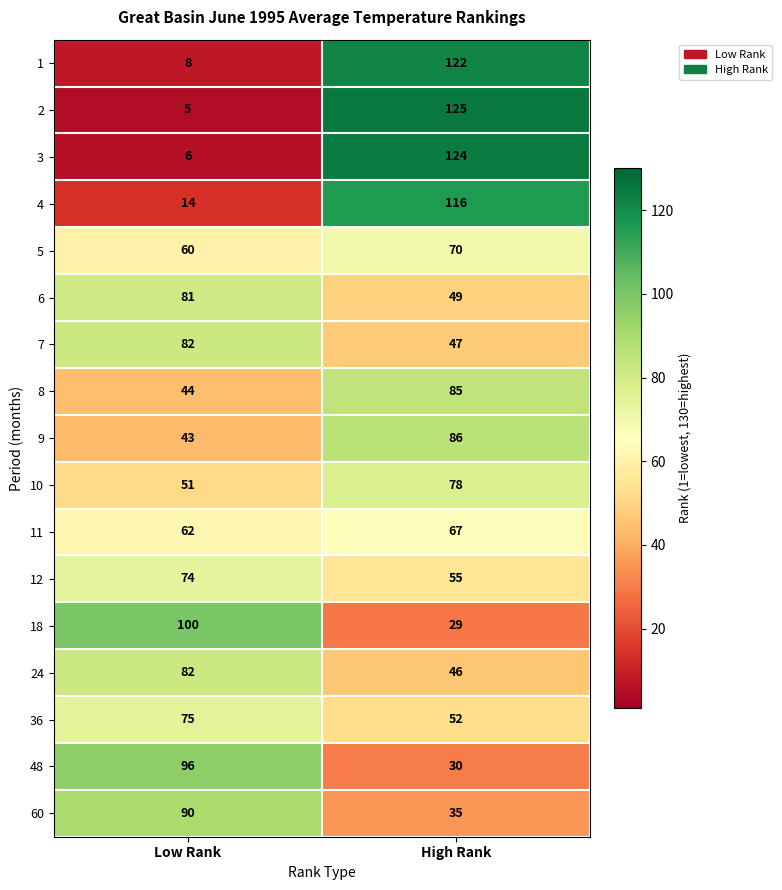

What is the difference between the 48 values at Low Rank and High Rank?

66